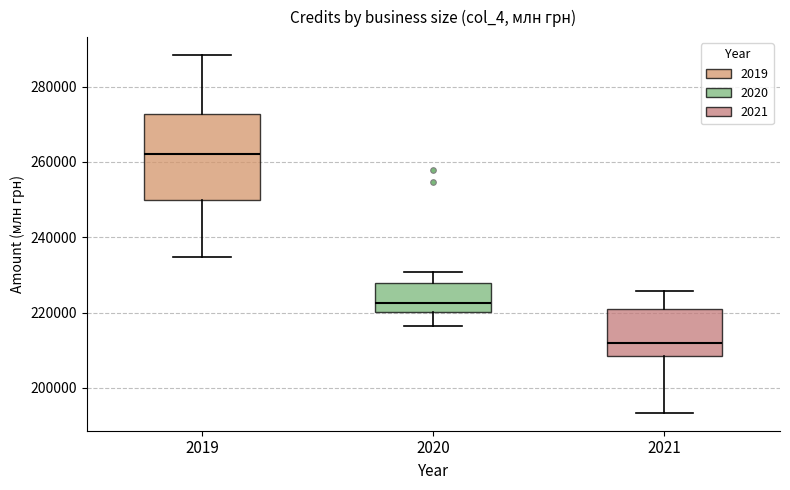

Reading left to right, read every box against the y-axis: the position of its median line, the range the box covers, and the ends of its whiskers. The values are not printed on the chart, so give them approximately, as read against the axis.

2019: median 262000, box 250000 to 272000, whiskers 234000 to 288000
2020: median 222000, box 220000 to 228000, whiskers 216000 to 230000
2021: median 212000, box 208000 to 220000, whiskers 194000 to 226000